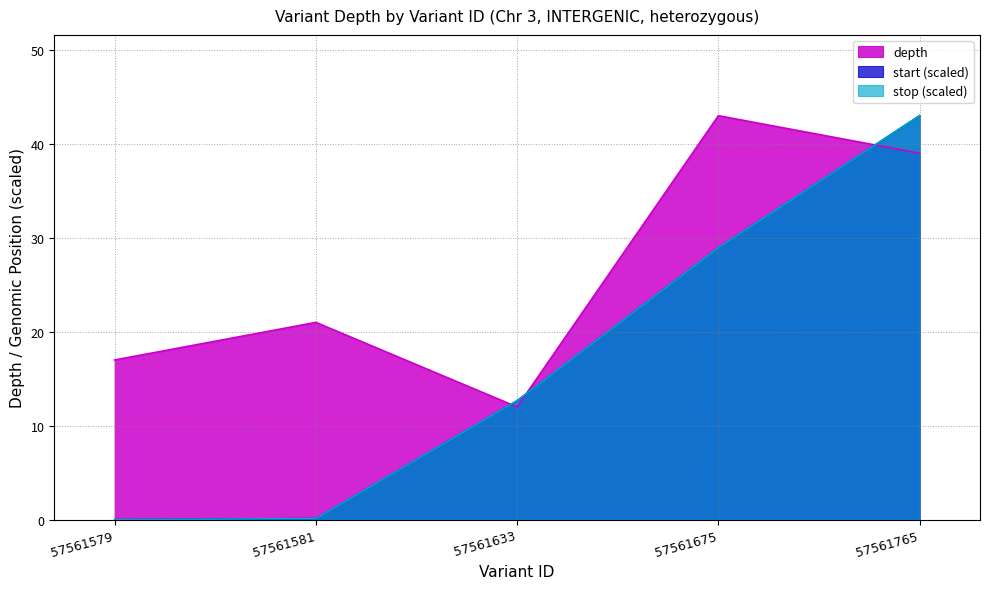

True or false: stop has a value of 0.0 at 57561579.

True